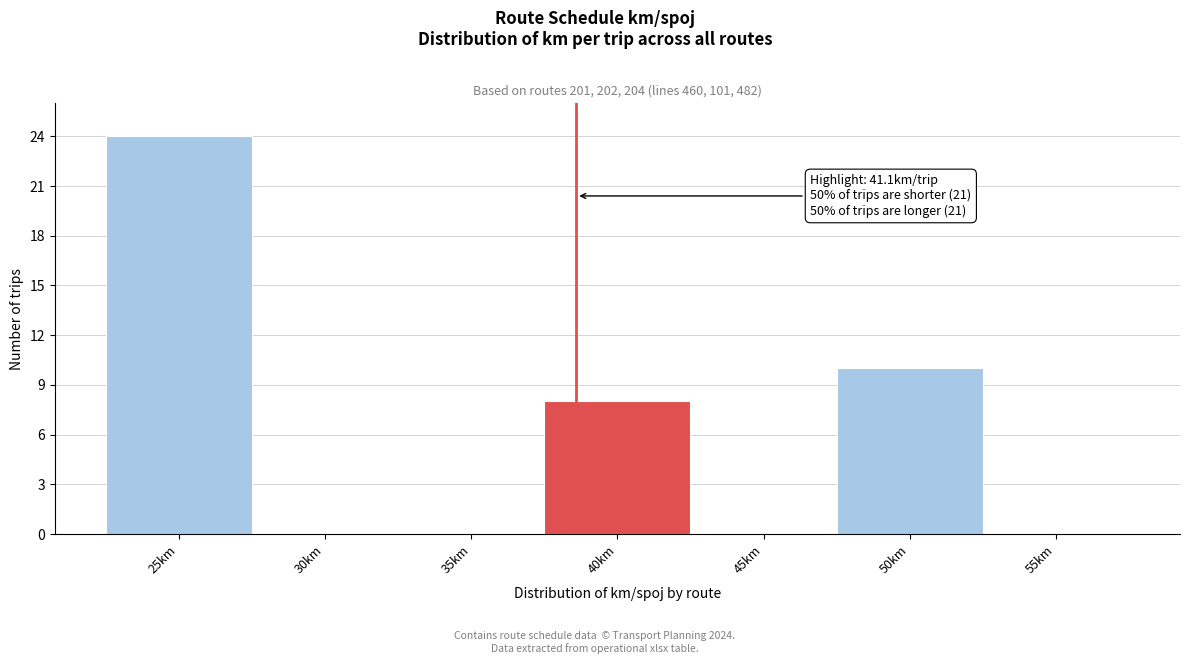

Reading right to left, transcribe all the data shown in this chart.

55km=0	50km=10	45km=0	40km=8	35km=0	30km=0	25km=24